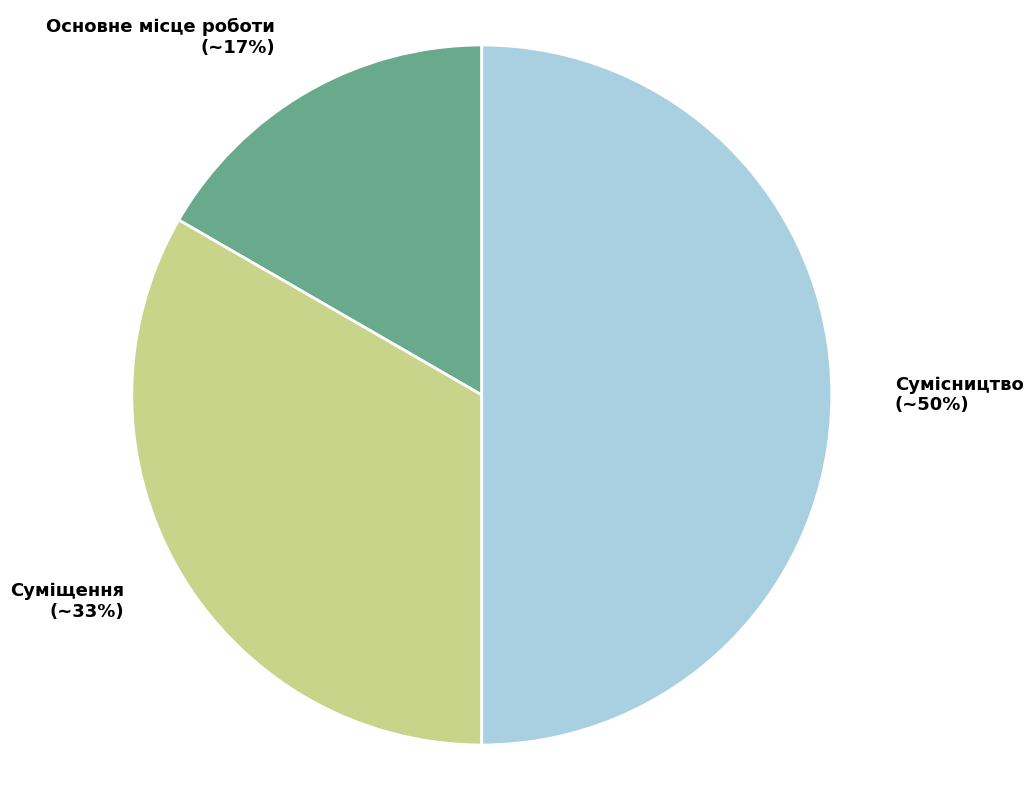

Count the number of slices in the pie.

3